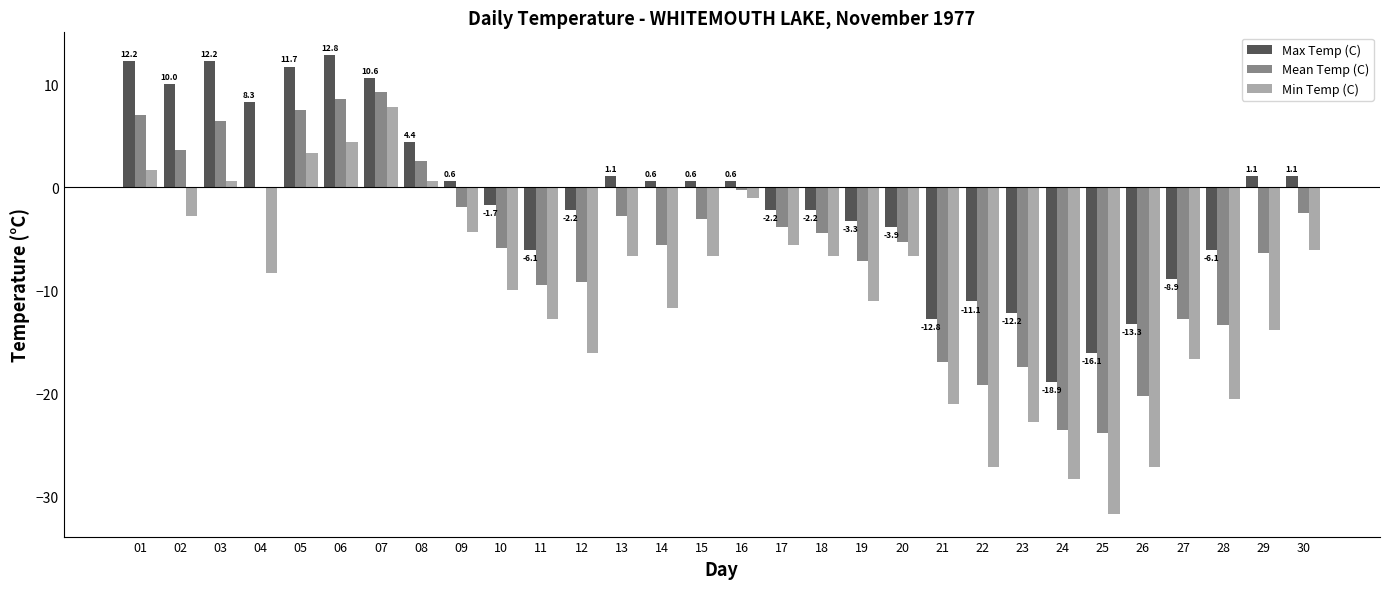

At which label is Mean Temp (C) closest to -7?

19